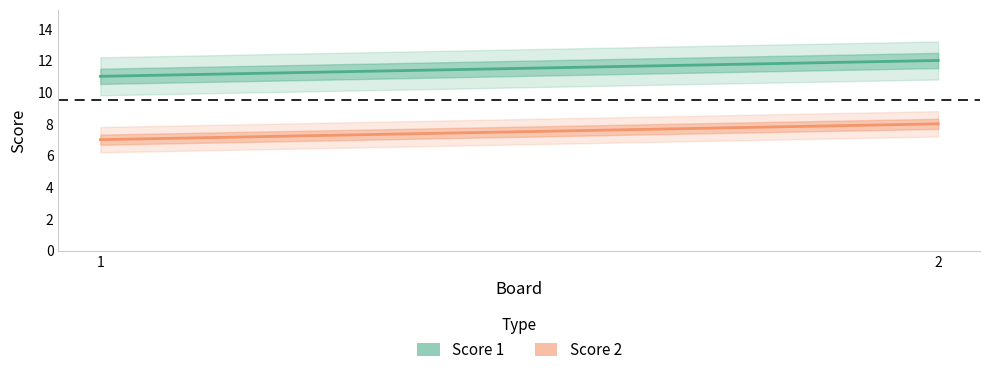

What is the difference between the Score 1 values at 1 and 2?

1